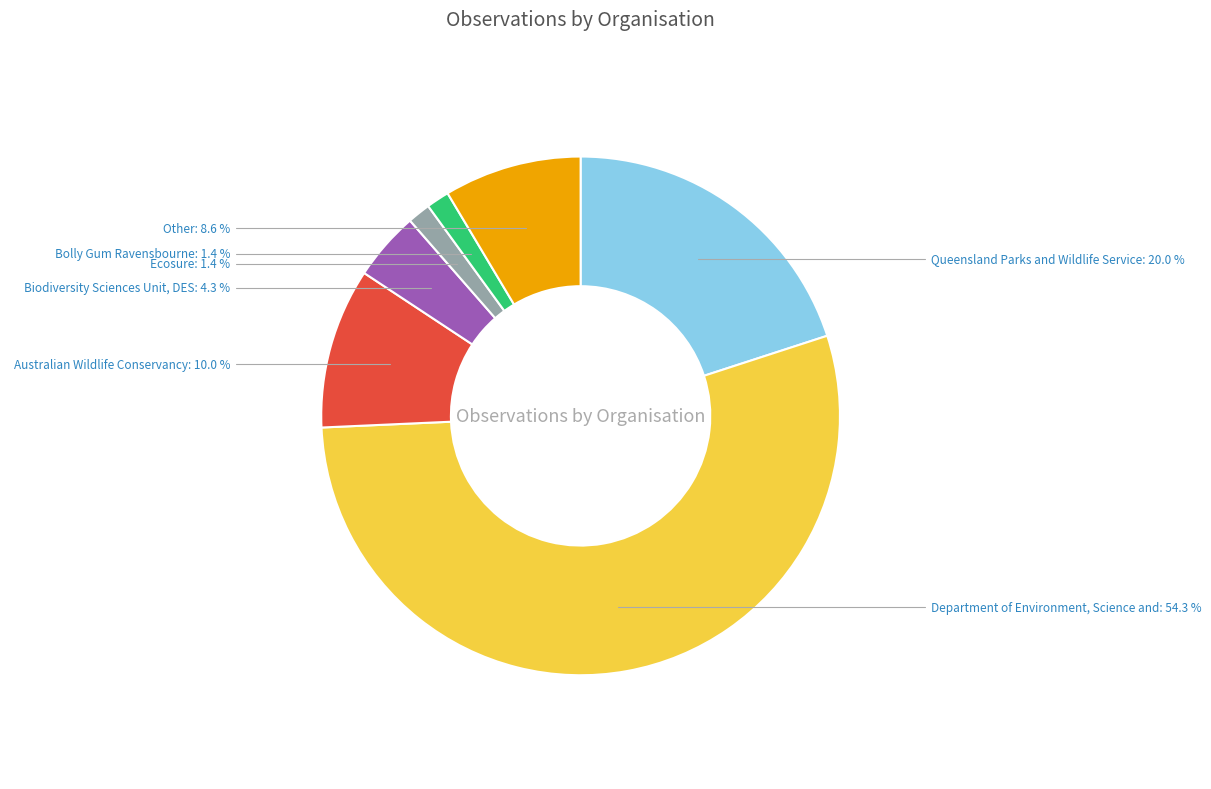

To the nearest percent, what is the difference between the largest and smallest slice percentages?

53%